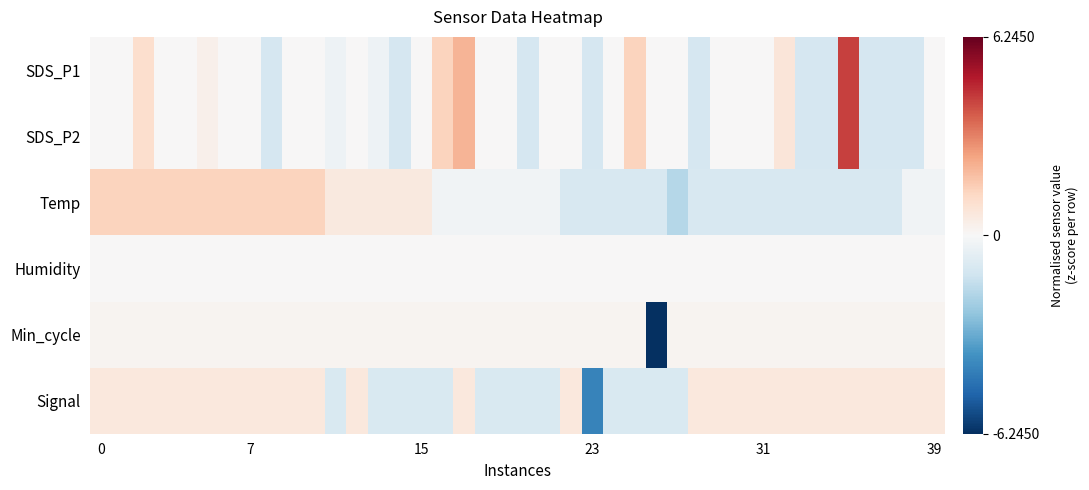

Reading left to right, extract all data points from this chart.

SDS_P1: 0.0	0.0	1.1	0.0	0.0	0.3	0.0	0.0	-1.1	0.0	0.0	-0.3	0.0	-0.3	-1.1	0.0	1.4	2.1	0.0	0.0	-1.1	0.0	0.0	-1.1	0.0	1.4	0.0	0.0	-1.1	0.0	0.0	0.0	0.7	-1.1	-1.1	4.3	-1.1	-1.1	-1.1	0.0
SDS_P2: 0.0	0.0	1.1	0.0	0.0	0.3	0.0	0.0	-1.1	0.0	0.0	-0.3	0.0	-0.3	-1.1	0.0	1.4	2.1	0.0	0.0	-1.1	0.0	0.0	-1.1	0.0	1.4	0.0	0.0	-1.1	0.0	0.0	0.0	0.7	-1.1	-1.1	4.3	-1.1	-1.1	-1.1	0.0
Temp: 1.4	1.4	1.4	1.4	1.4	1.4	1.4	1.4	1.4	1.4	1.4	0.6	0.6	0.6	0.6	0.6	-0.2	-0.2	-0.2	-0.2	-0.2	-0.2	-1.0	-1.0	-1.0	-1.0	-1.0	-1.8	-1.0	-1.0	-1.0	-1.0	-1.0	-1.0	-1.0	-1.0	-1.0	-1.0	-0.2	-0.2
Humidity: 0.0	0.0	0.0	0.0	0.0	0.0	0.0	0.0	0.0	0.0	0.0	0.0	0.0	0.0	0.0	0.0	0.0	0.0	0.0	0.0	0.0	0.0	0.0	0.0	0.0	0.0	0.0	0.0	0.0	0.0	0.0	0.0	0.0	0.0	0.0	0.0	0.0	0.0	0.0	0.0
Min_cycle: 0.2	0.2	0.2	0.2	0.2	0.2	0.2	0.2	0.2	0.2	0.2	0.2	0.2	0.2	0.2	0.2	0.2	0.2	0.2	0.2	0.2	0.2	0.2	0.2	0.2	0.2	-6.2	0.2	0.2	0.2	0.2	0.2	0.2	0.2	0.2	0.2	0.2	0.2	0.2	0.2
Signal: 0.6	0.6	0.6	0.6	0.6	0.6	0.6	0.6	0.6	0.6	0.6	-1.0	0.6	-1.0	-1.0	-1.0	-1.0	0.6	-1.0	-1.0	-1.0	-1.0	0.6	-4.2	-1.0	-1.0	-1.0	-1.0	0.6	0.6	0.6	0.6	0.6	0.6	0.6	0.6	0.6	0.6	0.6	0.6